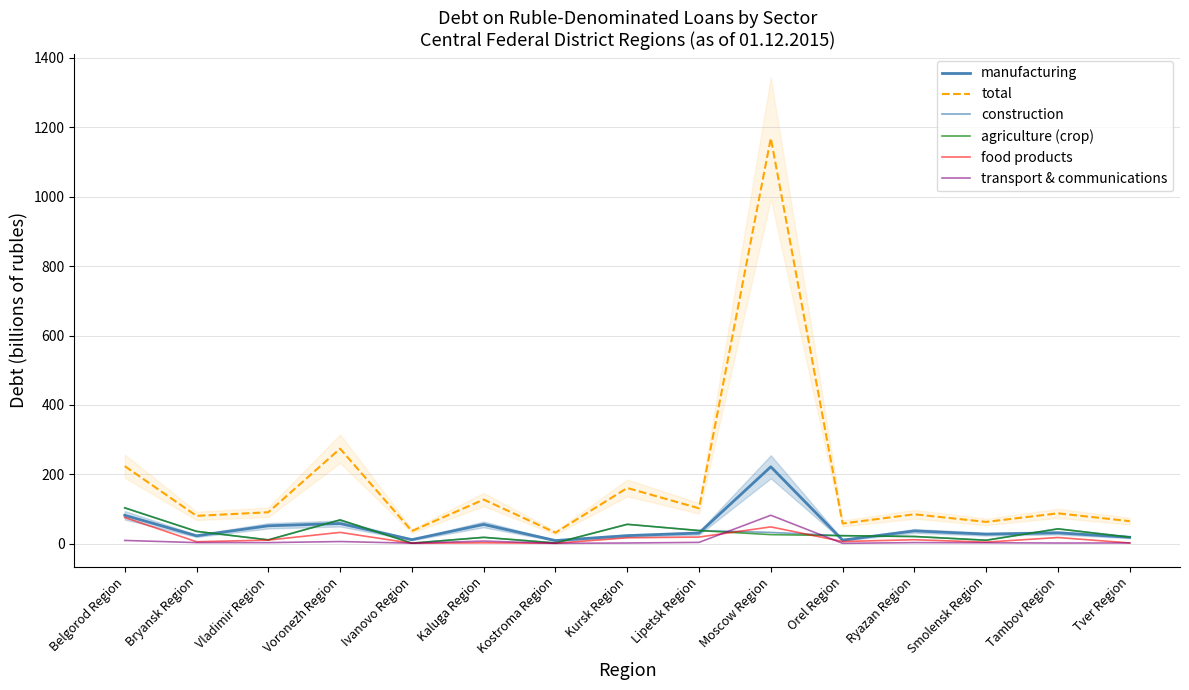

What is the total value across all series at Kaluga Region?

228.9